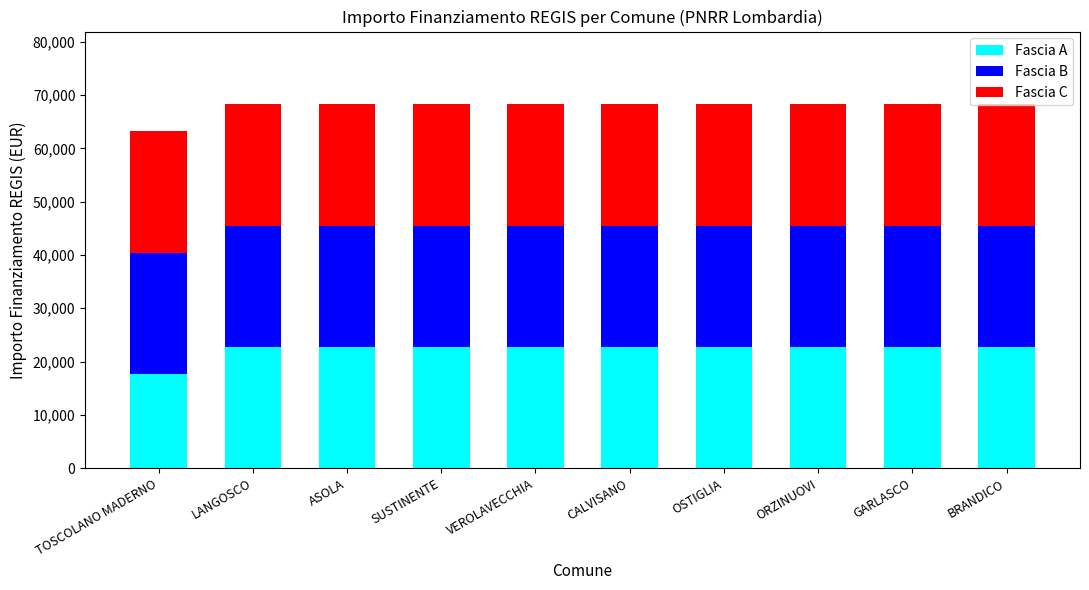

What is the sum of all Fascia A values?

222424.8